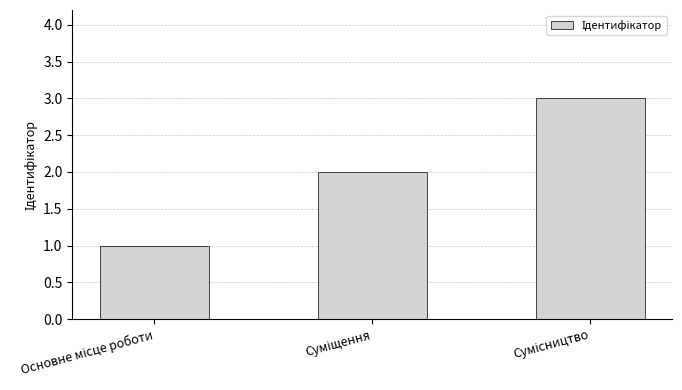

What is the sum of all values?

6